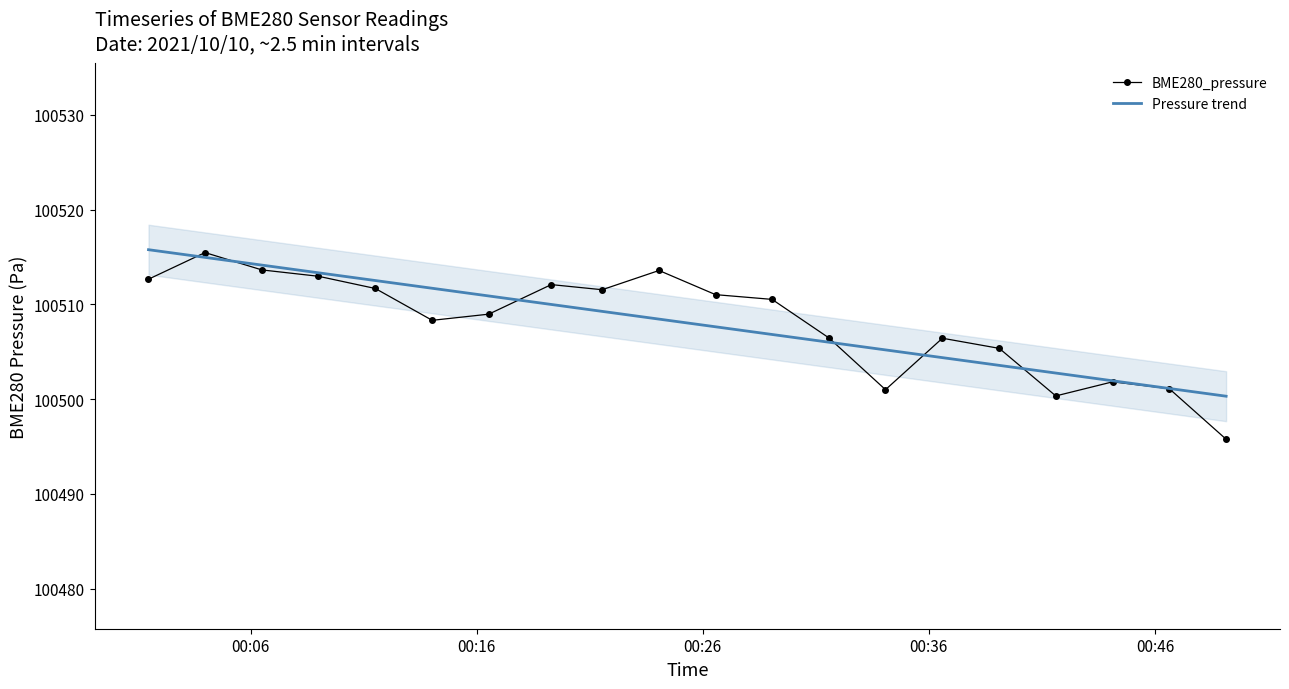

What is the highest value of the Pressure trend series?

100515.8